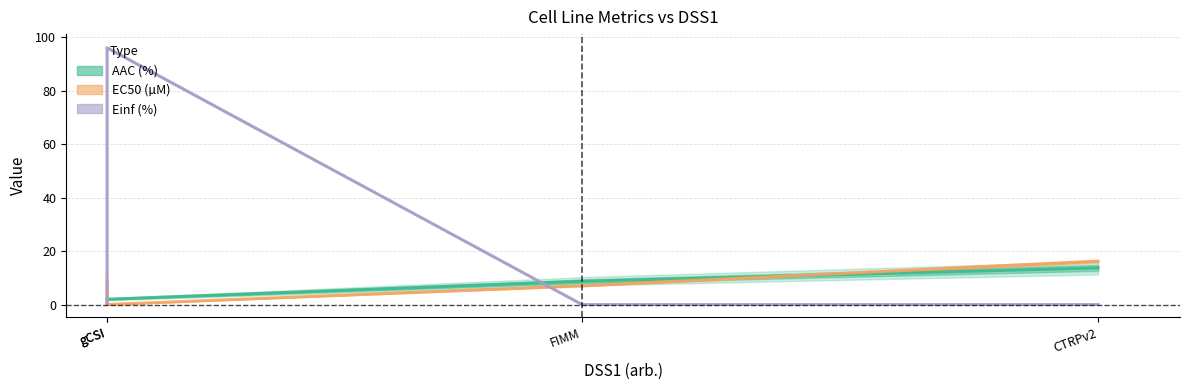

What is the approximate value of AAC (%) at gCSI?

2.2